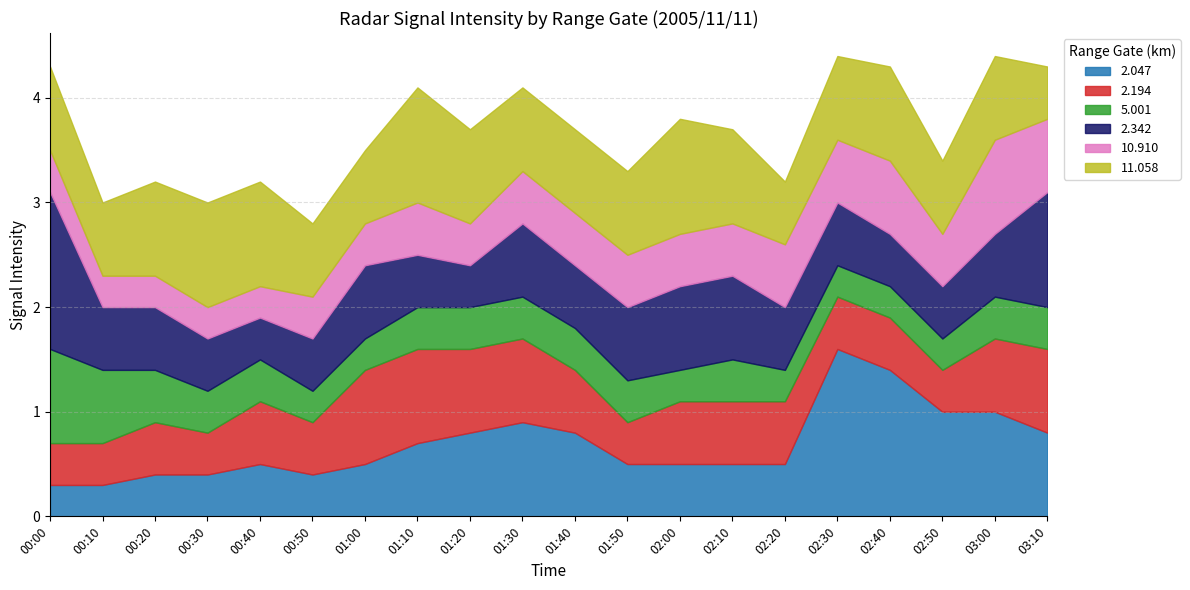

How many intersections are there between 10.910 and 2.342?

1